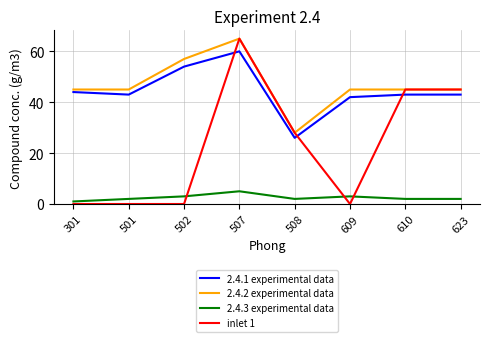

What is the greatest value displayed?

65